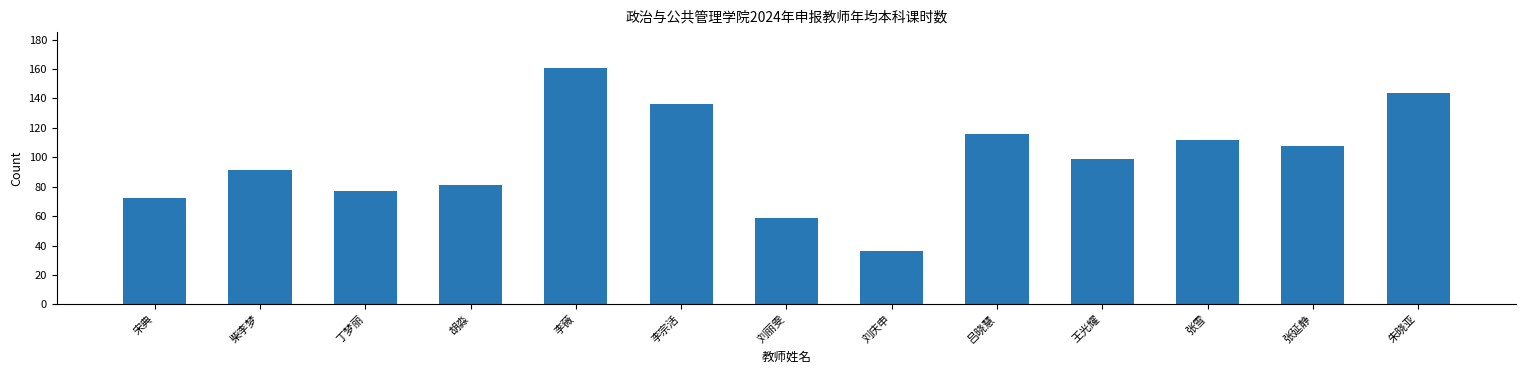

What is the sum of the values at 柴李梦 and 李宗活?

227.3